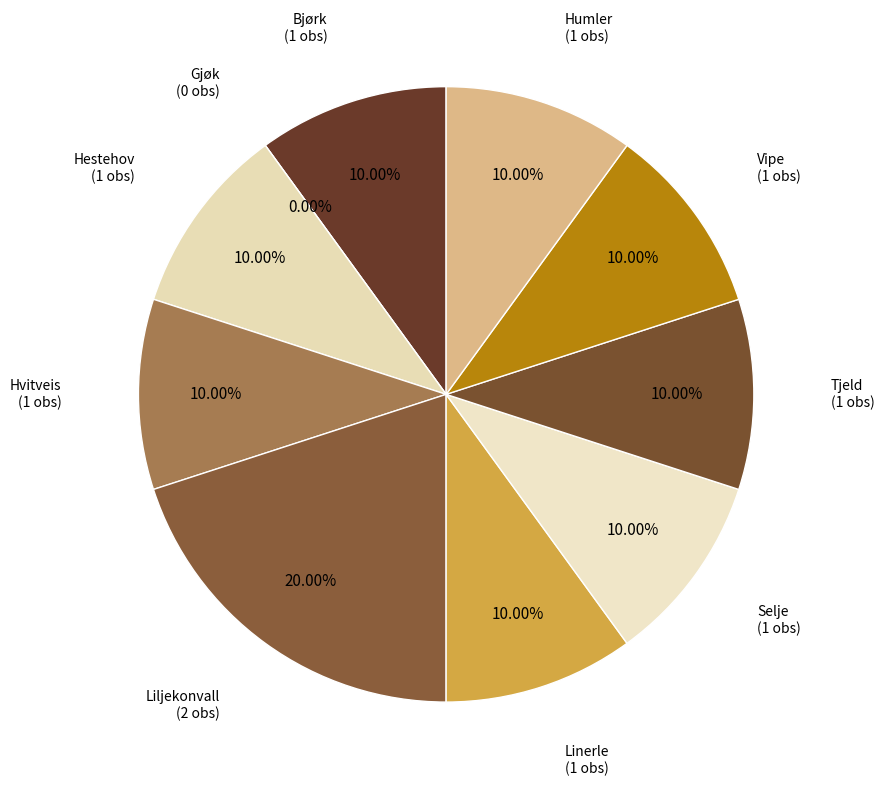

The Humler slice represents 2% of the pie. True or false?

False